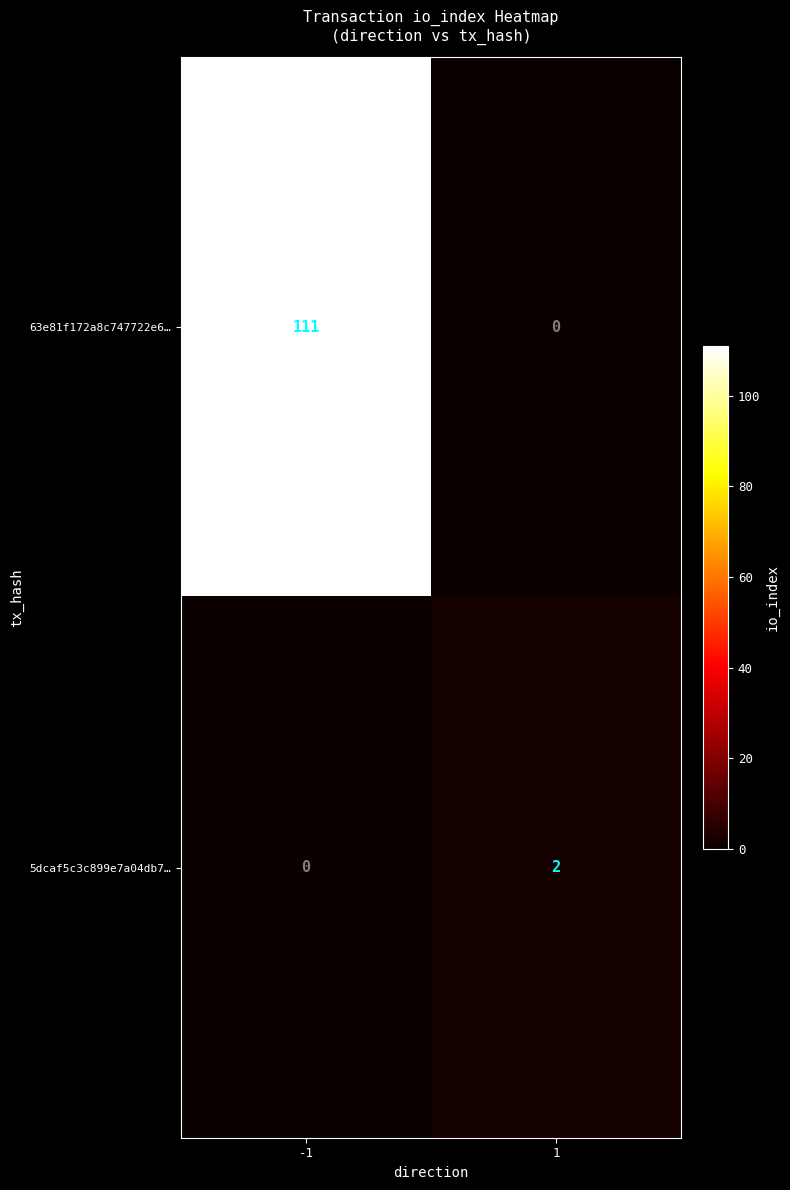

What is the difference between the 63e81f172a8c747722e6… values at -1 and 1?

111